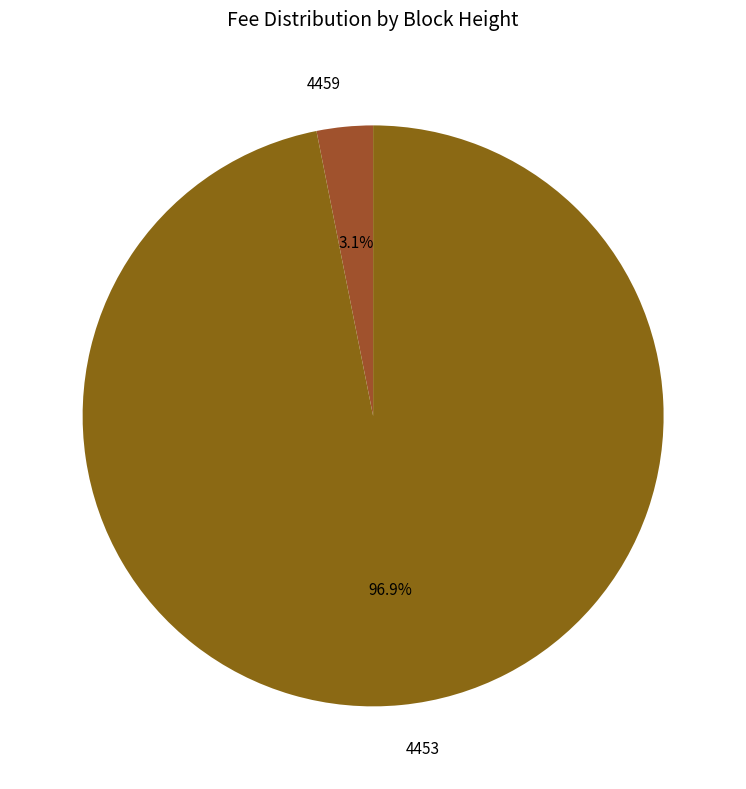

Which has a higher value, 4459 or 4453?

4453